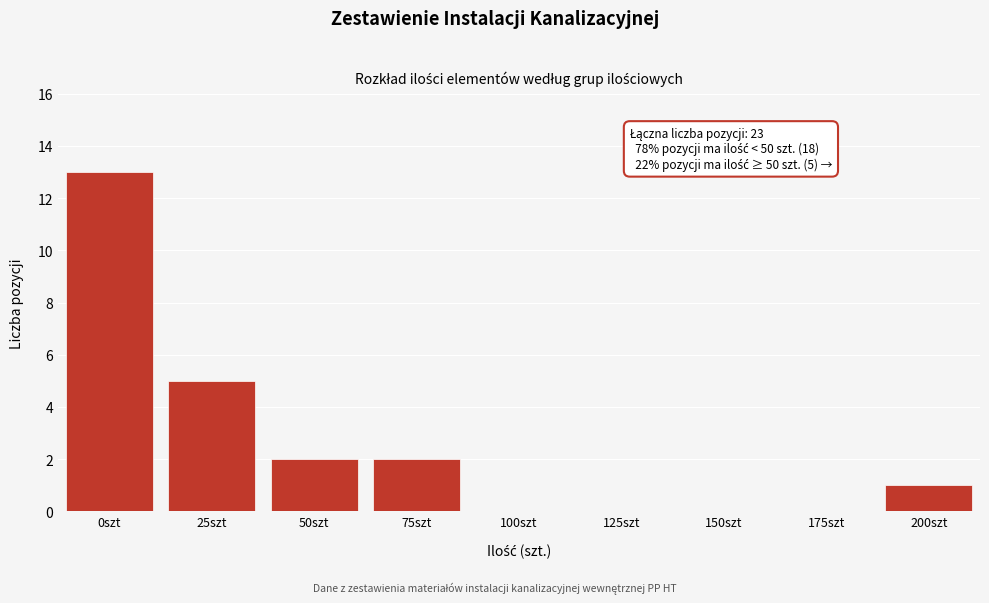

Reading right to left, extract all data points from this chart.

200szt=1	175szt=0	150szt=0	125szt=0	100szt=0	75szt=2	50szt=2	25szt=5	0szt=13